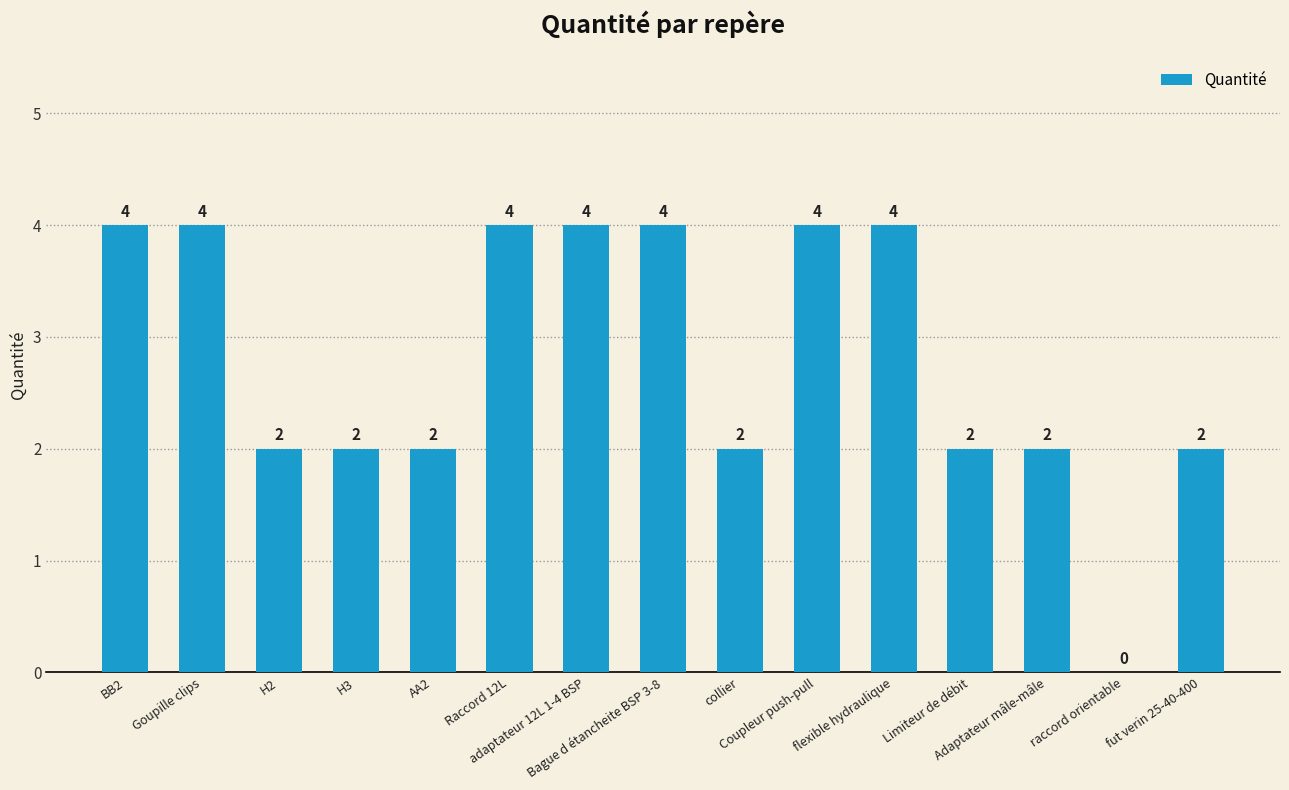

Approximately how many times larger is the value at collier compared to H3?

1.0